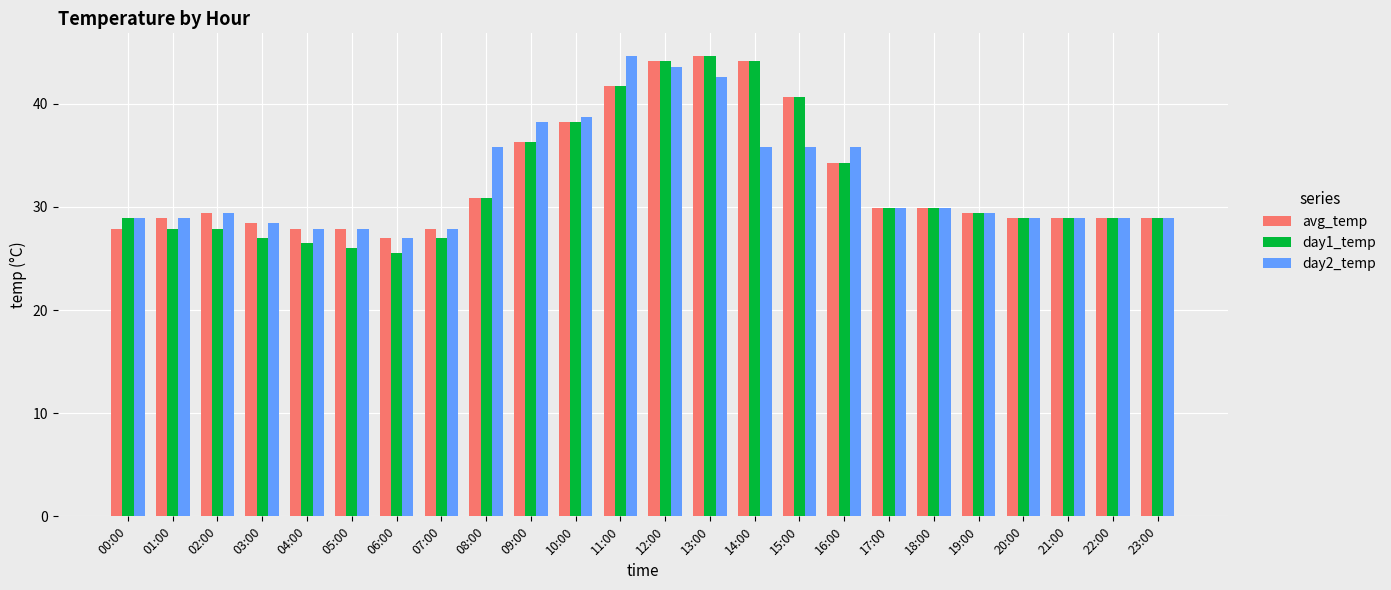

Reading right to left, extract all data points from this chart.

avg_temp: 23:00=28.9	22:00=28.9	21:00=28.9	20:00=28.9	19:00=29.4	18:00=29.9	17:00=29.9	16:00=34.3	15:00=40.7	14:00=44.1	13:00=44.6	12:00=44.1	11:00=41.7	10:00=38.2	09:00=36.3	08:00=30.9	07:00=27.9	06:00=27.0	05:00=27.9	04:00=27.9	03:00=28.4	02:00=29.4	01:00=28.9	00:00=27.9
day1_temp: 23:00=28.9	22:00=28.9	21:00=28.9	20:00=28.9	19:00=29.4	18:00=29.9	17:00=29.9	16:00=34.3	15:00=40.7	14:00=44.1	13:00=44.6	12:00=44.1	11:00=41.7	10:00=38.2	09:00=36.3	08:00=30.9	07:00=27.0	06:00=25.5	05:00=26.0	04:00=26.5	03:00=27.0	02:00=27.9	01:00=27.9	00:00=28.9
day2_temp: 23:00=28.9	22:00=28.9	21:00=28.9	20:00=28.9	19:00=29.4	18:00=29.9	17:00=29.9	16:00=35.8	15:00=35.8	14:00=35.8	13:00=42.6	12:00=43.6	11:00=44.6	10:00=38.7	09:00=38.2	08:00=35.8	07:00=27.9	06:00=27.0	05:00=27.9	04:00=27.9	03:00=28.4	02:00=29.4	01:00=28.9	00:00=28.9